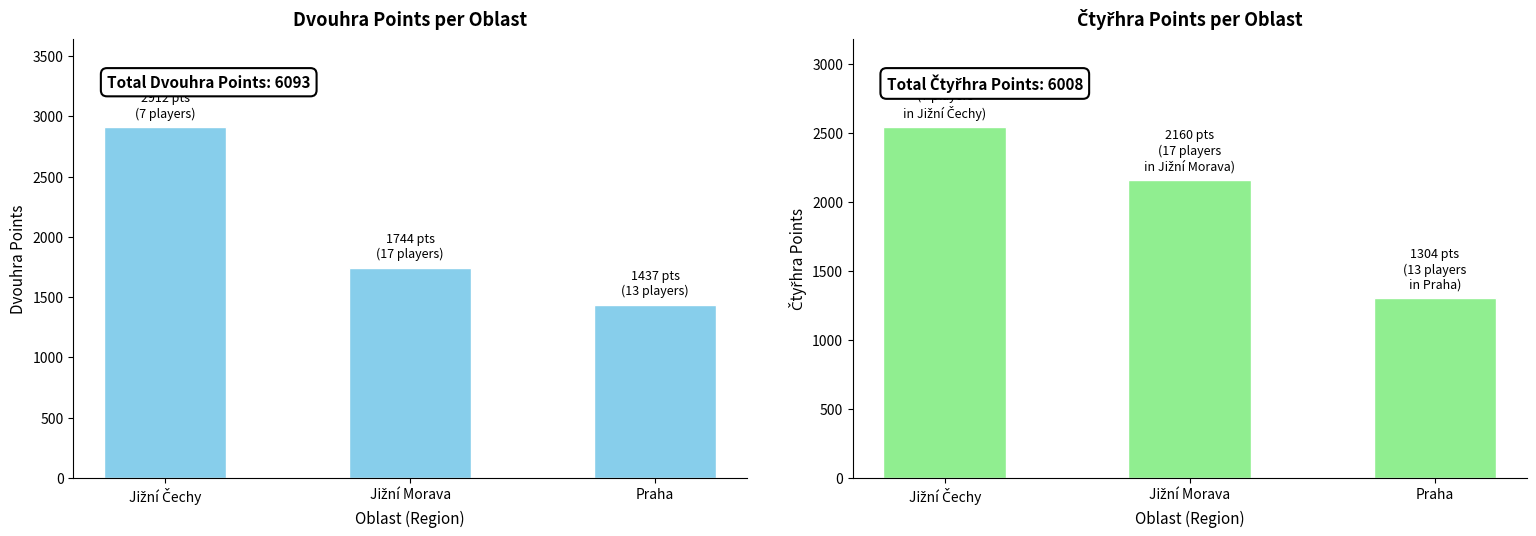

What is the label of the 3rd bar from the right?

Jižní Čechy